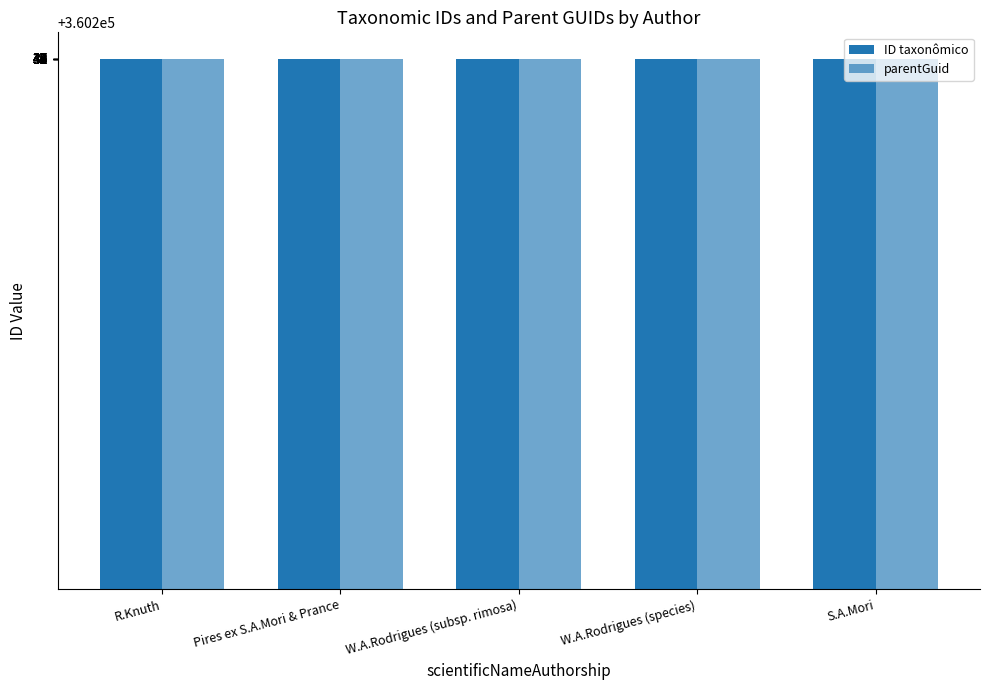

Count the number of data series in this chart.

2